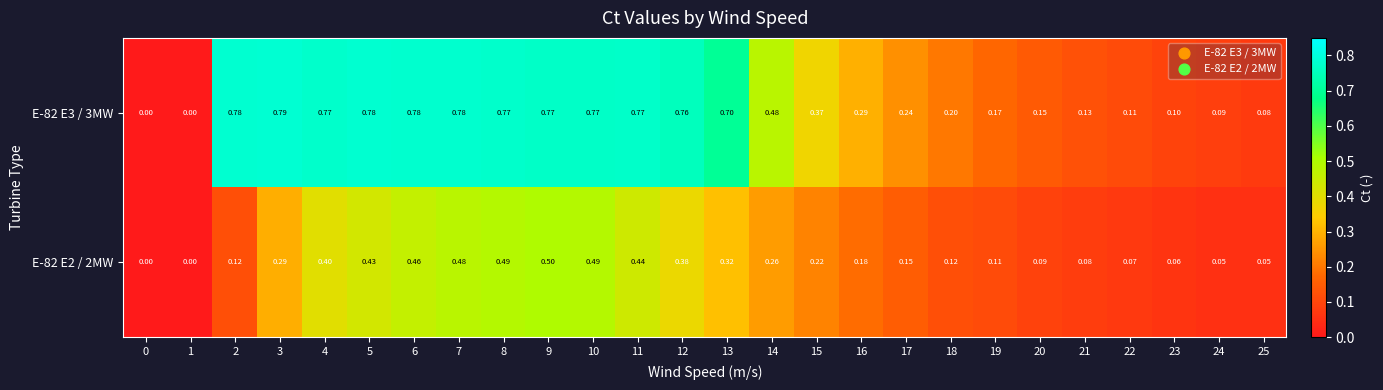

Count the number of categories in the chart.

26